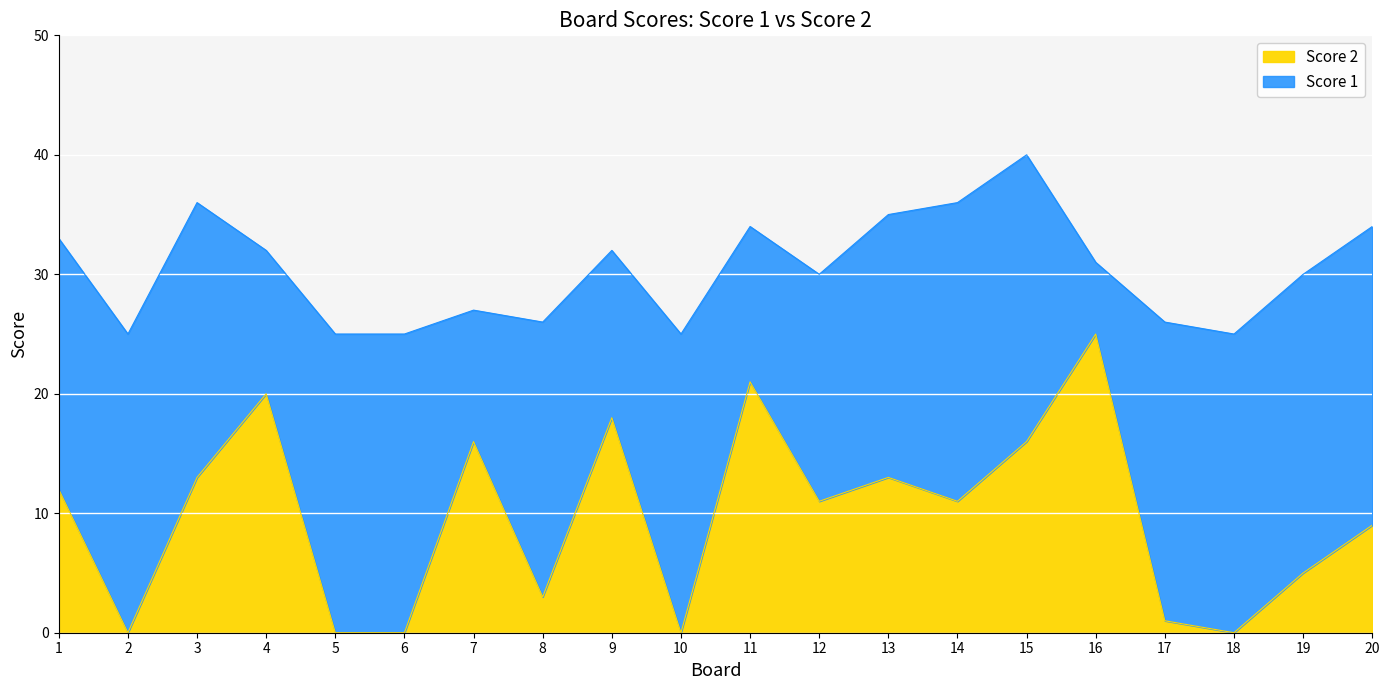

What is the change in value from 5 to 8?

+3